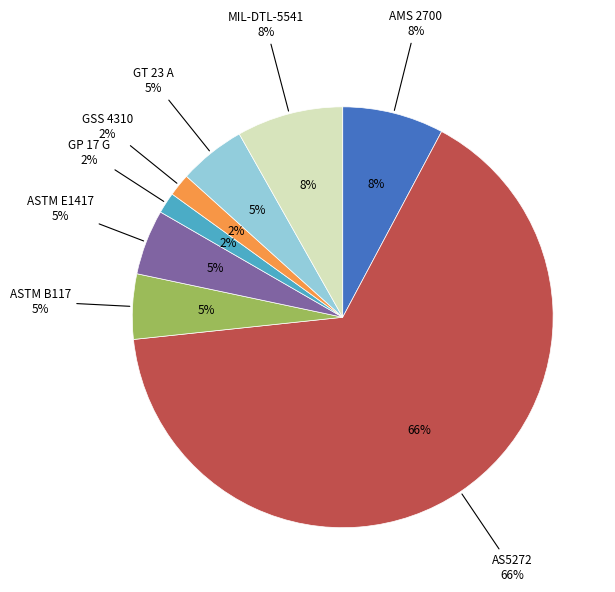

Between GT 23 A and GP 17 G, which is larger?

GT 23 A